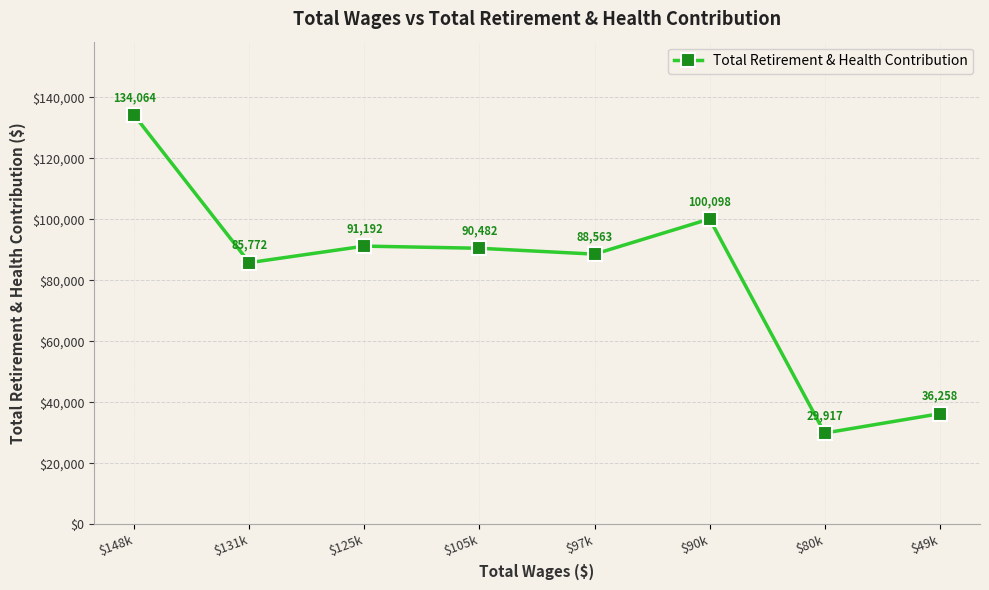

Rank the categories by value from highest to lowest.

$148k, $90k, $125k, $105k, $97k, $131k, $49k, $80k